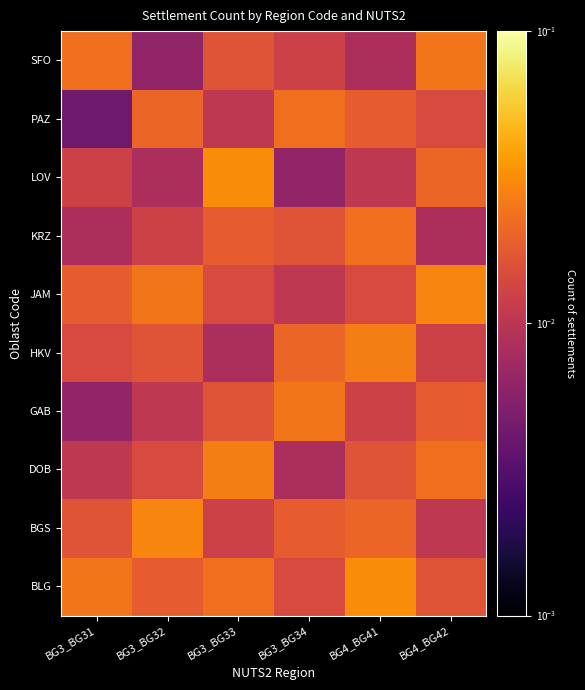

How many categories are shown in the chart?

6